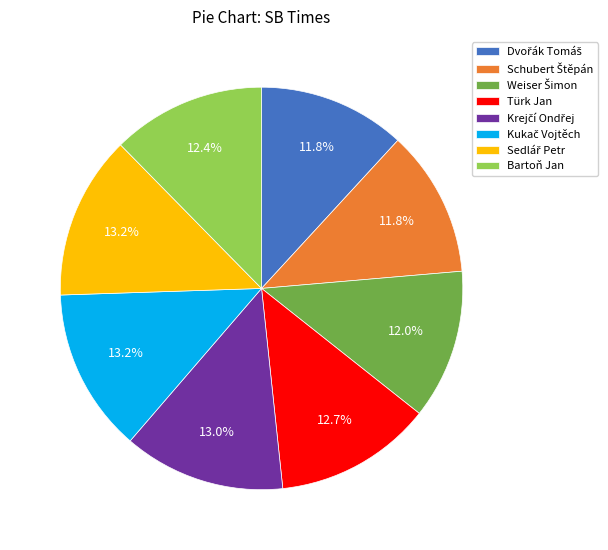

Is there any slice that represents more than half of the pie?

No